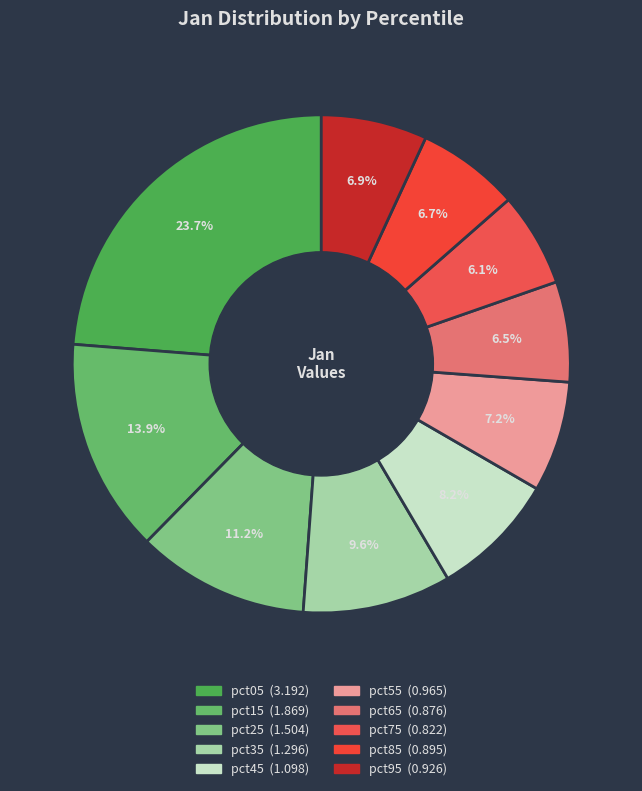

Does any single category account for the majority?

No